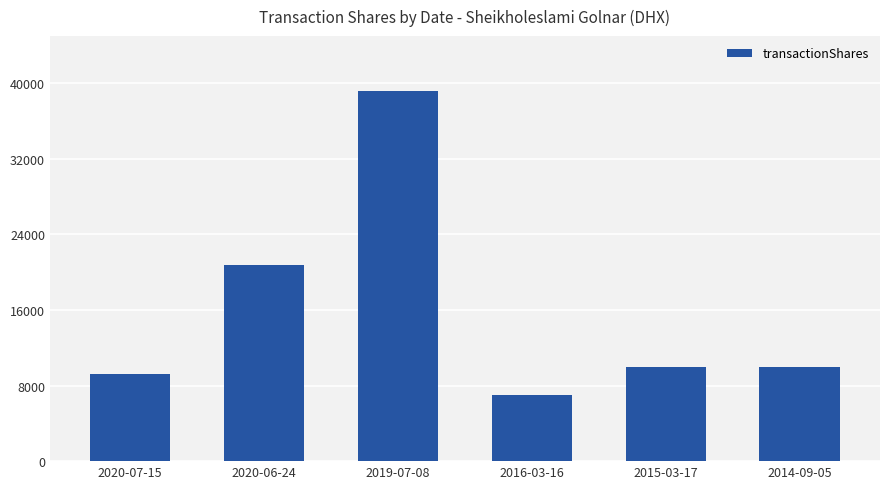

What is the maximum value shown in the chart?

39200